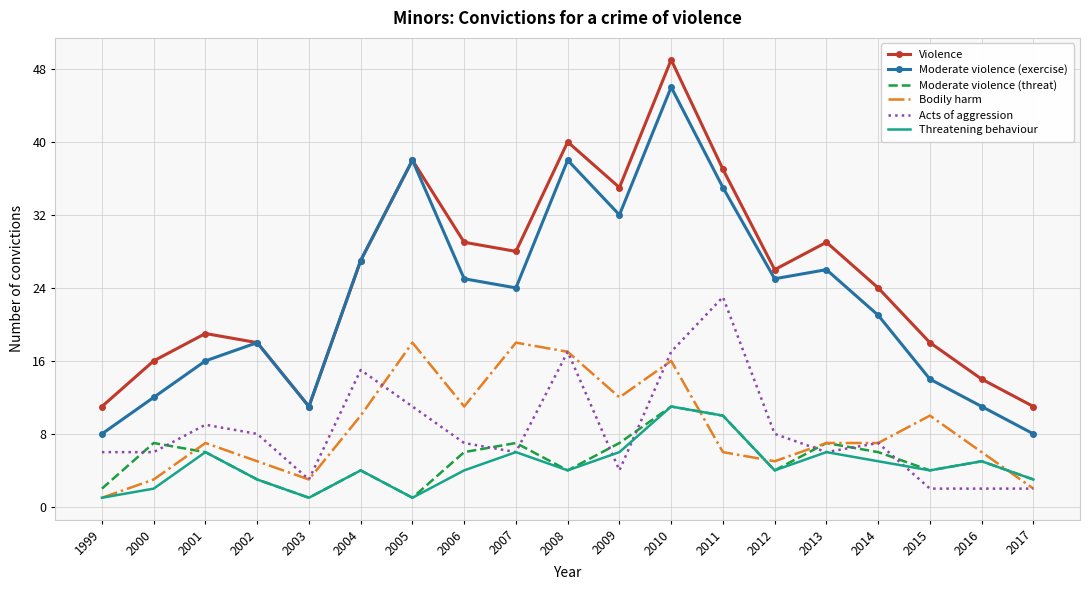

Which category has the highest value in the Moderate violence (threat) series?

2010